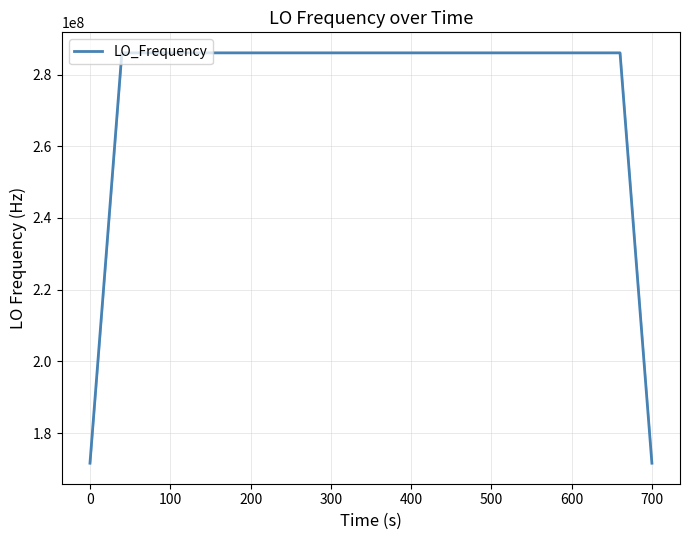

What is the minimum value shown in the chart?

171628200.5